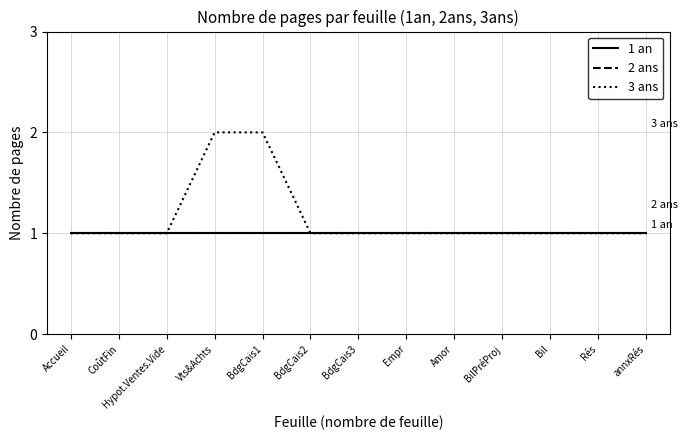

At which category does the chart reach its peak across all series?

Vts&Achts